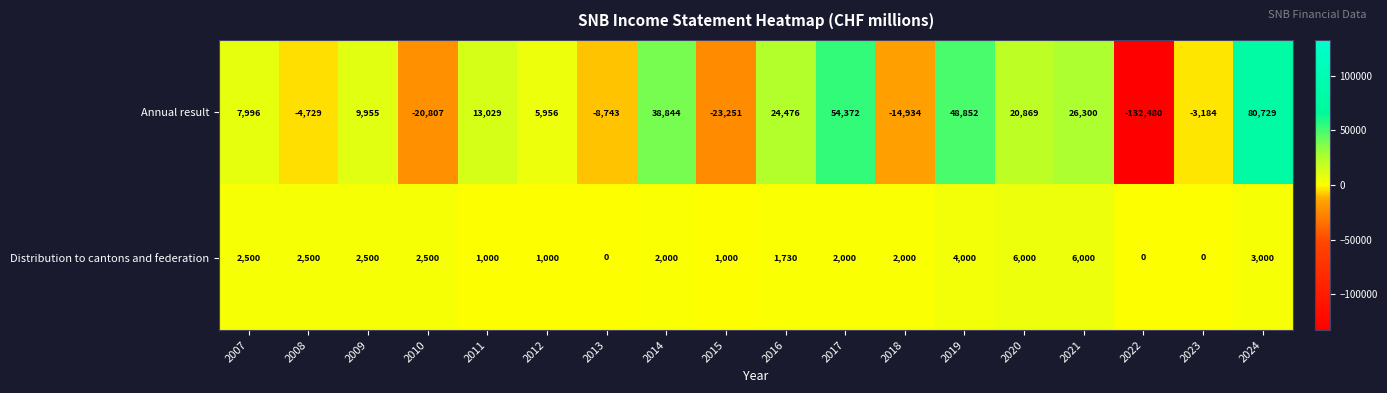

Rank the series by their maximum value, from highest to lowest.

Annual result, Distribution to cantons and federation